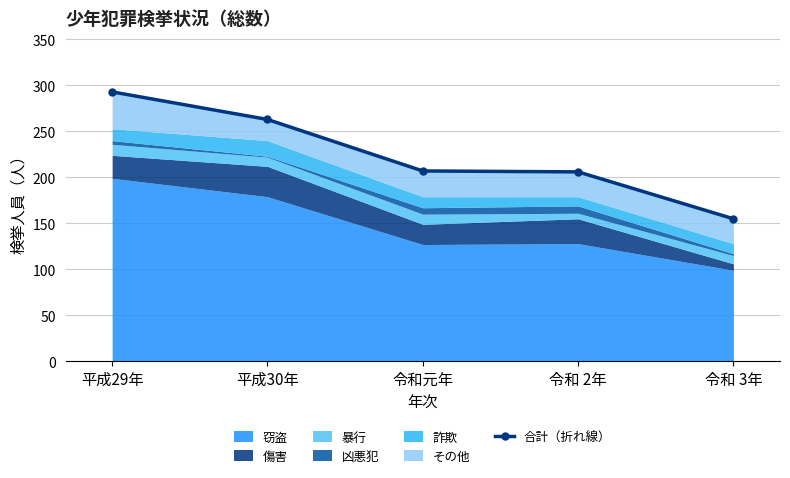

Reading left to right, transcribe all the data shown in this chart.

平成29年=293	平成30年=263	令和元年=207	令和 2年=206	令和 3年=155